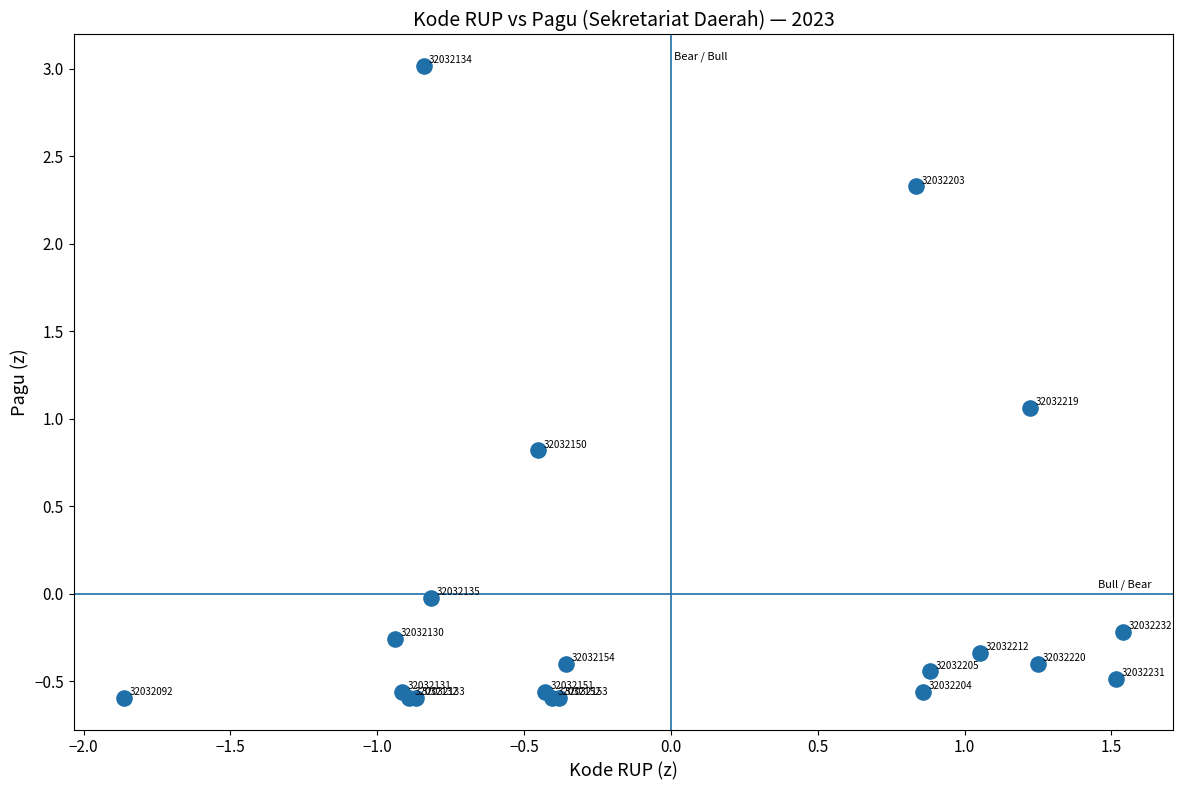

What Y value in the scatter plot is closest to 1?

1.1